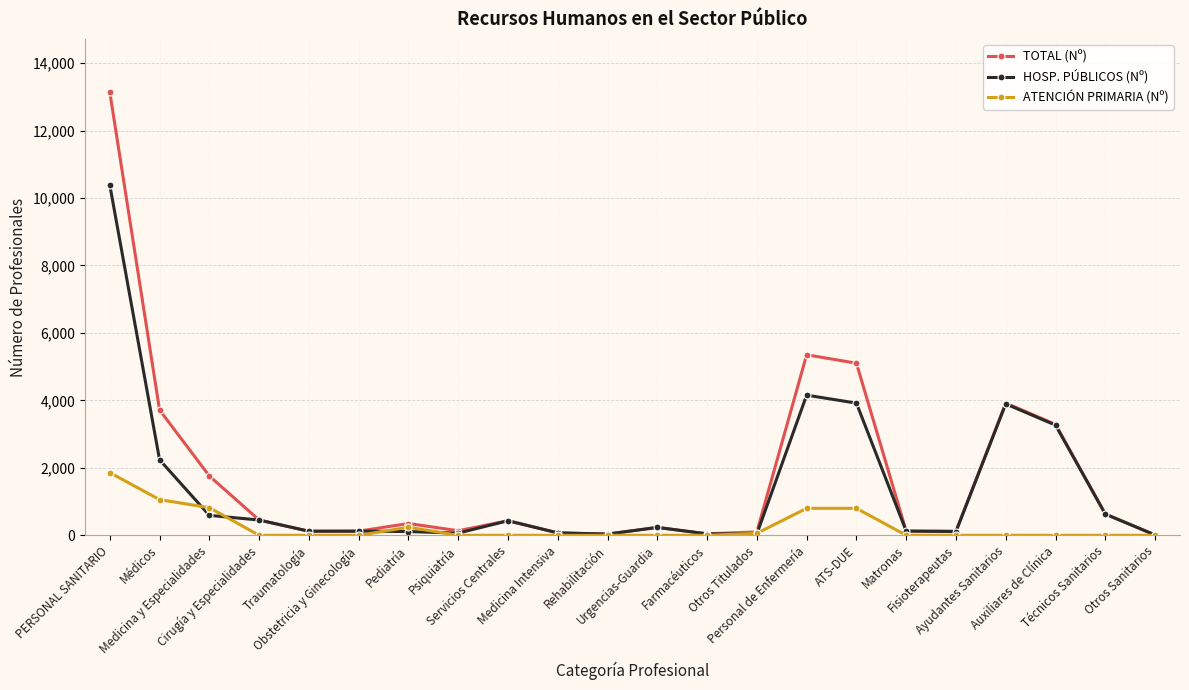

What is the label of the 18th point from the left?

Fisioterapeutas